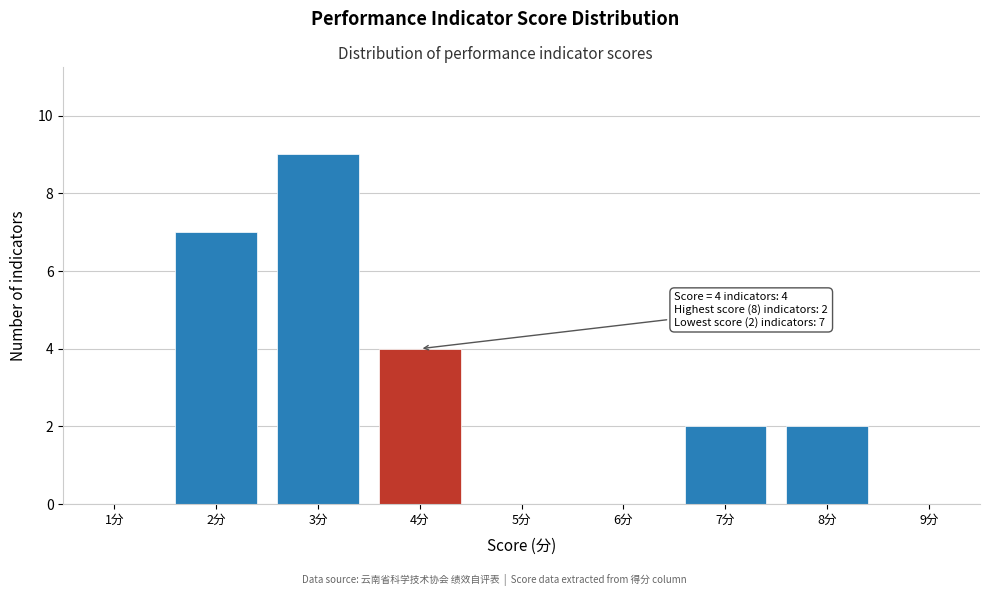

Which range on the x-axis has the tallest bar?

2.5 to 3.5